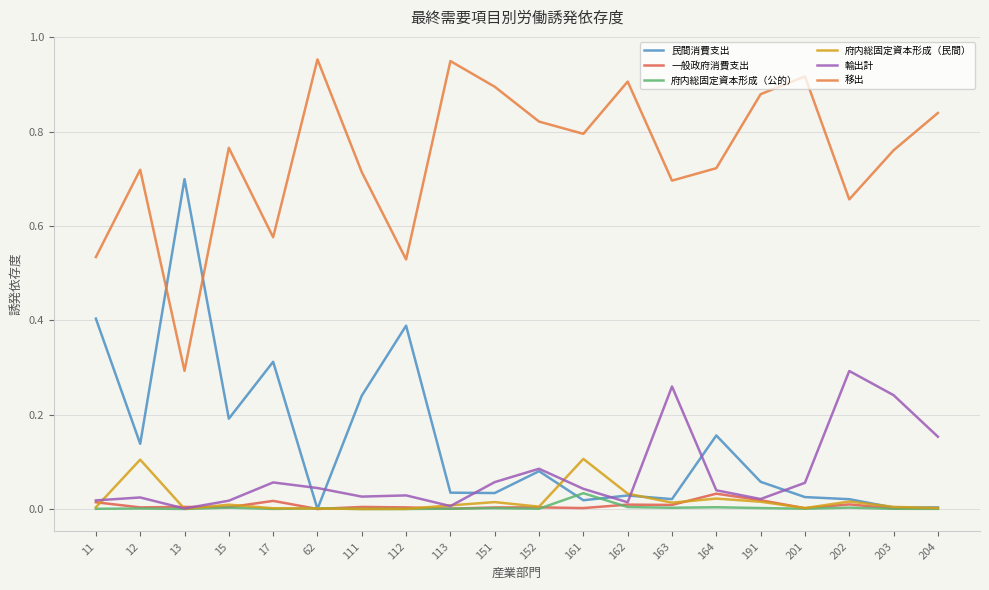

Rank the series by their maximum value, from highest to lowest.

移出, 民間消費支出, 輸出計, 府内総固定資本形成（民間）, 府内総固定資本形成（公的）, 一般政府消費支出